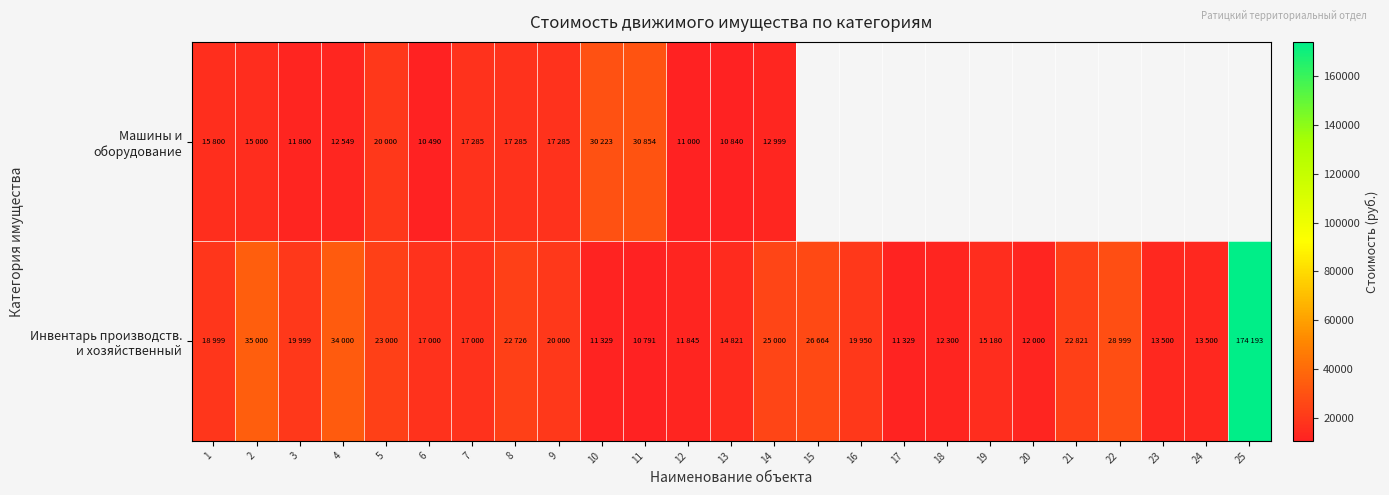

Between 7 and 16, which is larger?

16